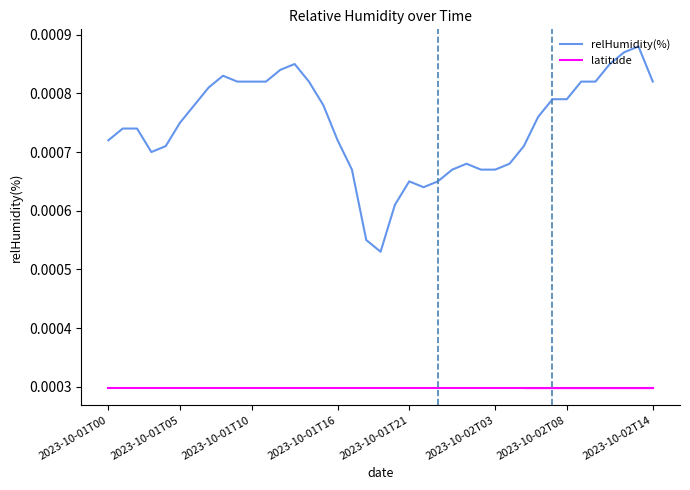

True or false: relHumidity(%) and latitude intersect in this chart.

False